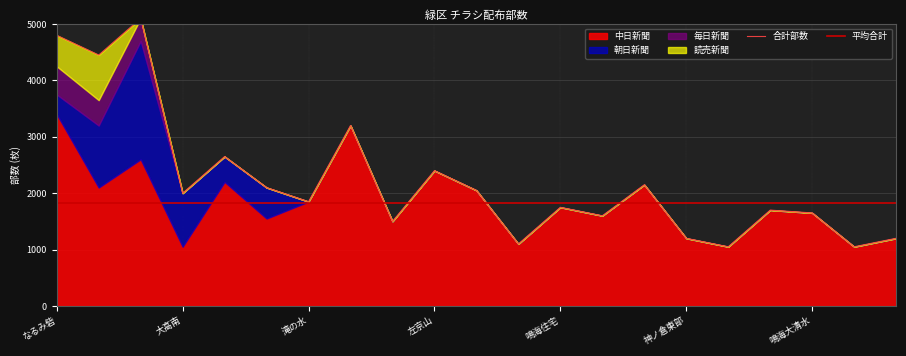

The 中日新聞 series shows 571 at 大高南. True or false?

False